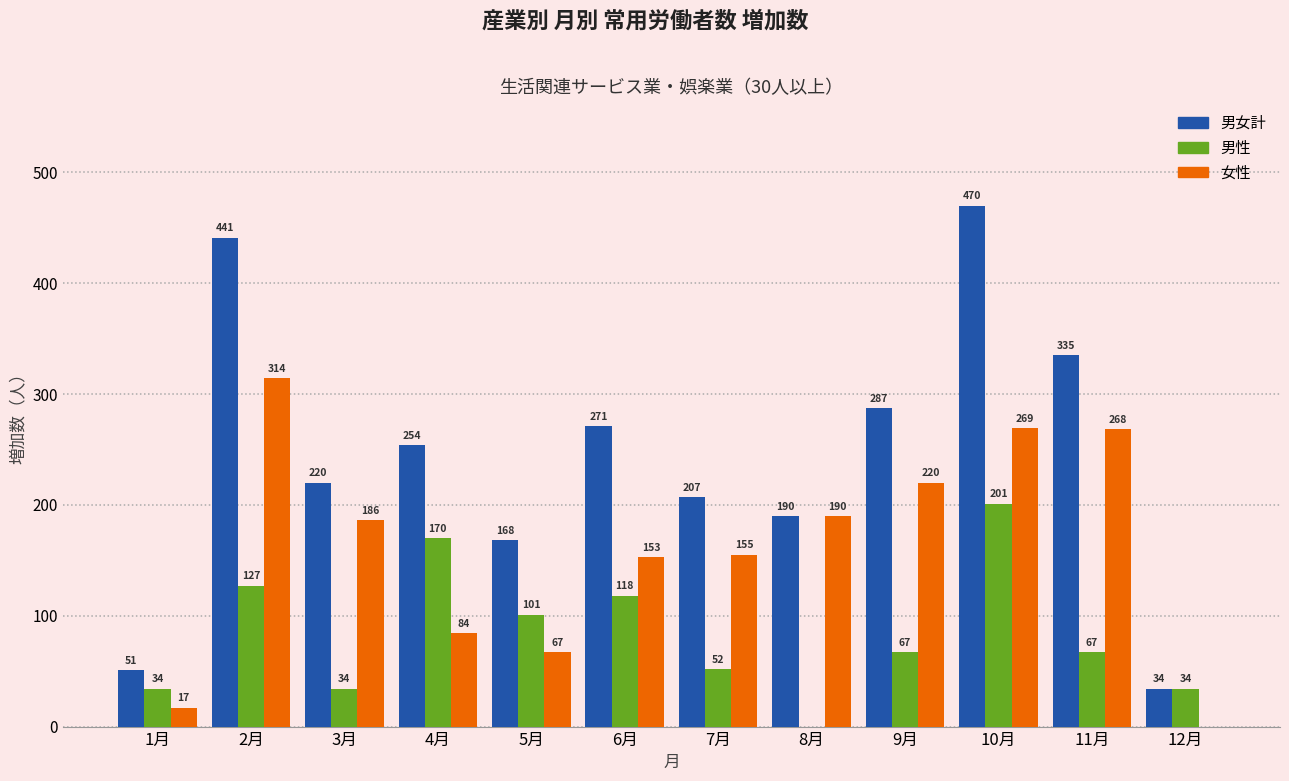

Reading left to right, what are all the values shown in this chart?

男女計: 1月=51	2月=441	3月=220	4月=254	5月=168	6月=271	7月=207	8月=190	9月=287	10月=470	11月=335	12月=34
男性: 1月=34	2月=127	3月=34	4月=170	5月=101	6月=118	7月=52	8月=0	9月=67	10月=201	11月=67	12月=34
女性: 1月=17	2月=314	3月=186	4月=84	5月=67	6月=153	7月=155	8月=190	9月=220	10月=269	11月=268	12月=0